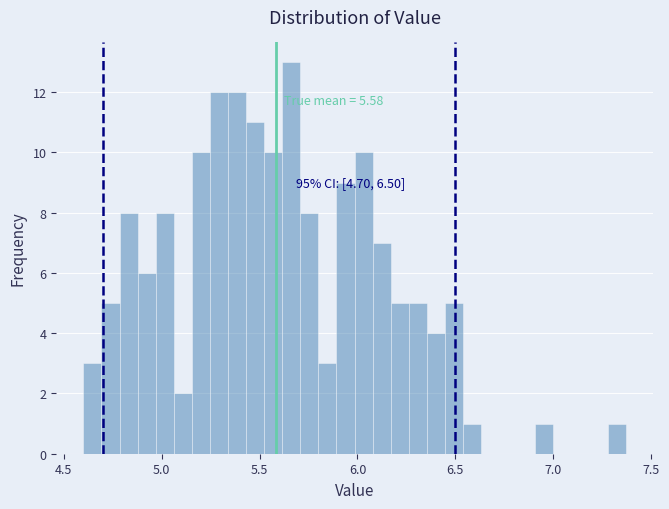

Around what value on the x-axis is the tallest bar? Give the approximate position of its centre, as read against the axis.

5.65